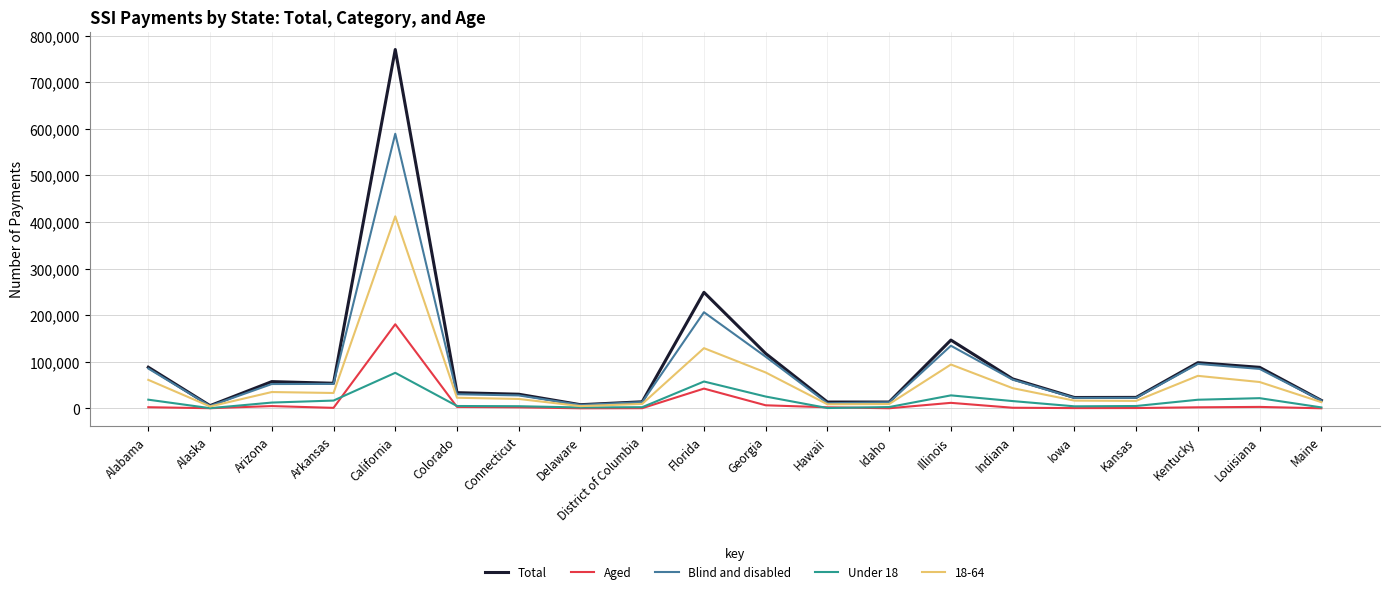

Is the value of Total at Alabama greater than the value of Aged at Illinois?

Yes